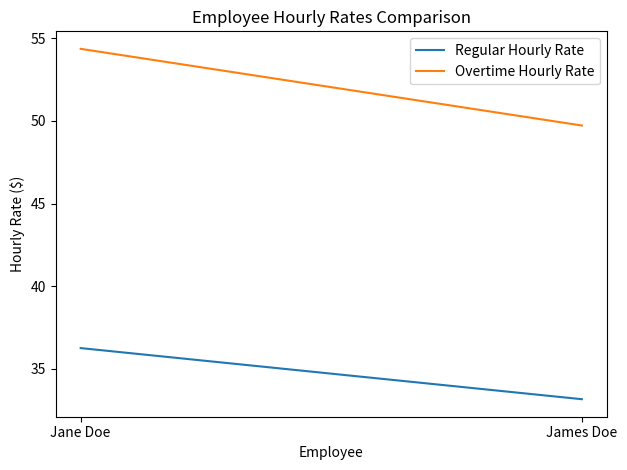

How many values in the Overtime Hourly Rate series exceed 54?

1